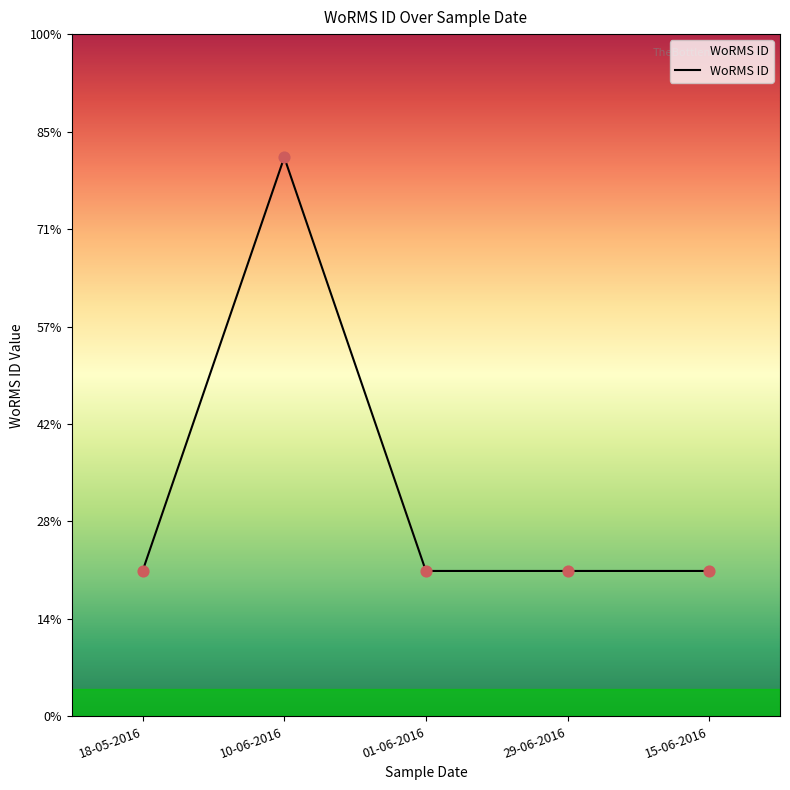

Approximately how many times larger is the value at 01-06-2016 compared to 18-05-2016?

1.0